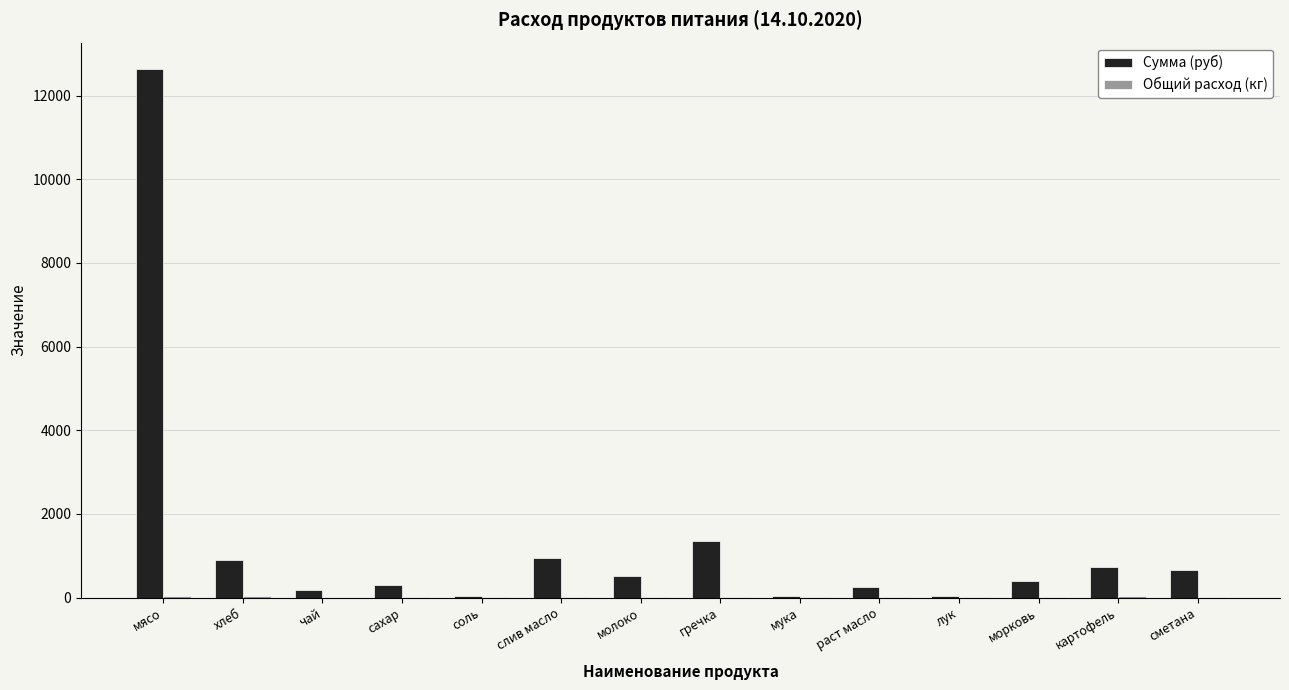

Which series has the largest total across all categories?

Сумма (руб)